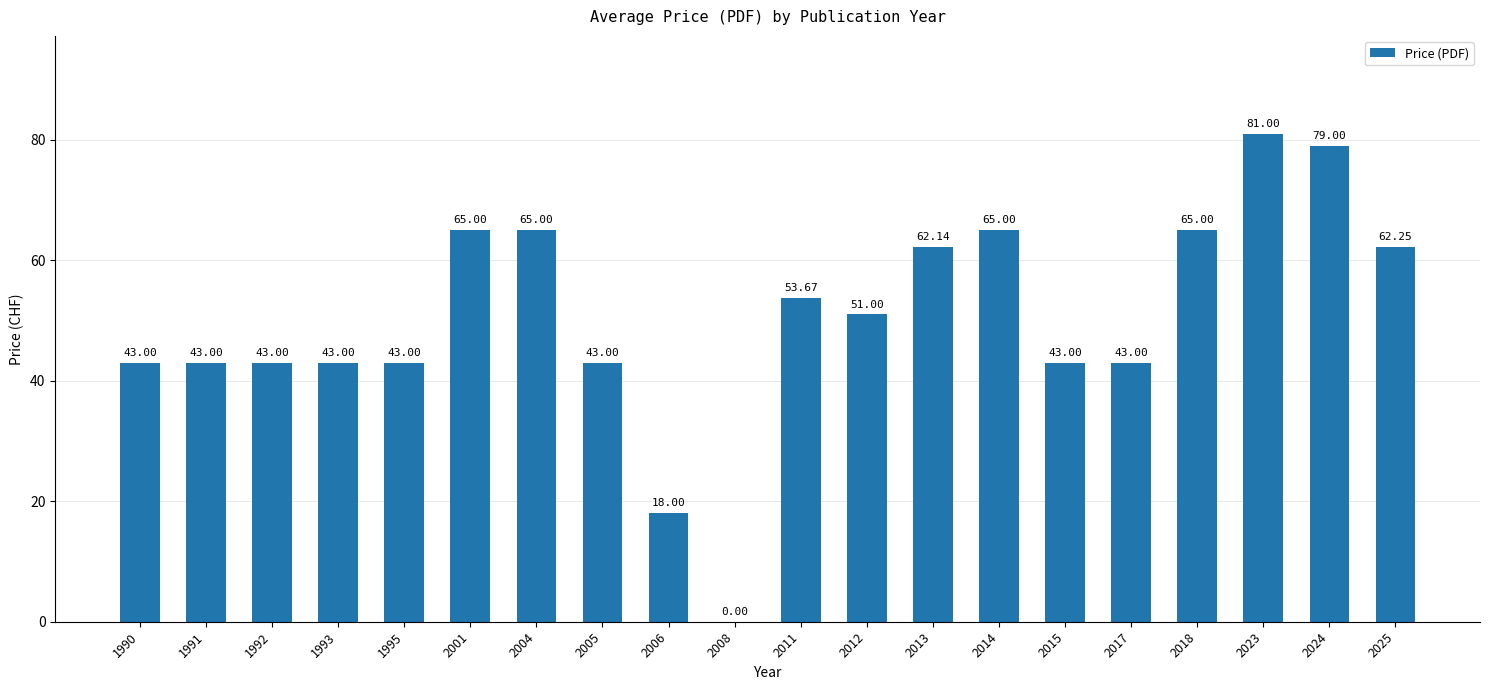

What is the ratio of the value at 2024 to the value at 1995?

1.8